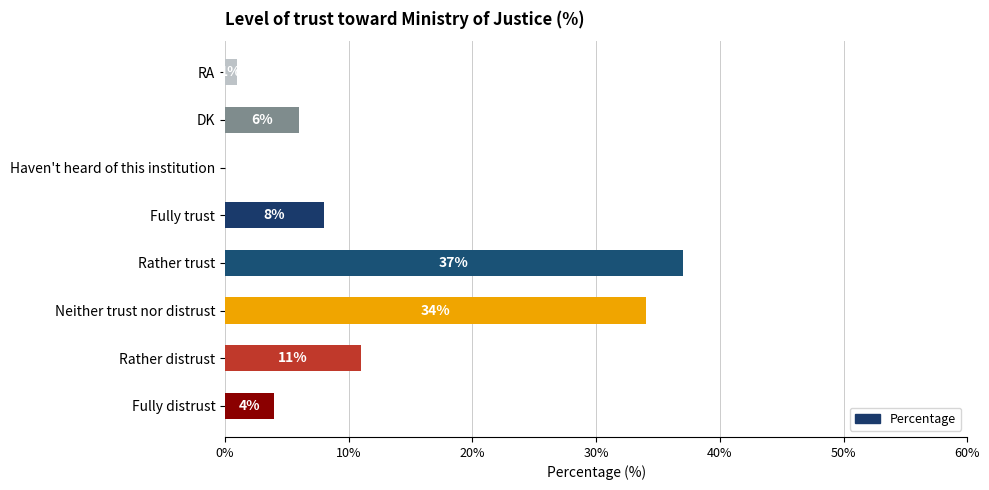

Are the bars horizontal?

Yes